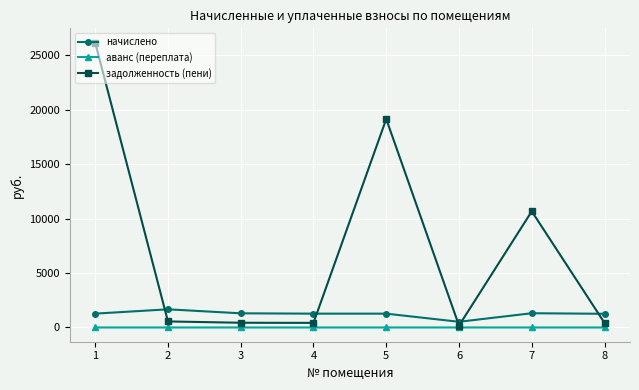

At which label does задолженность (пени) reach its minimum?

6